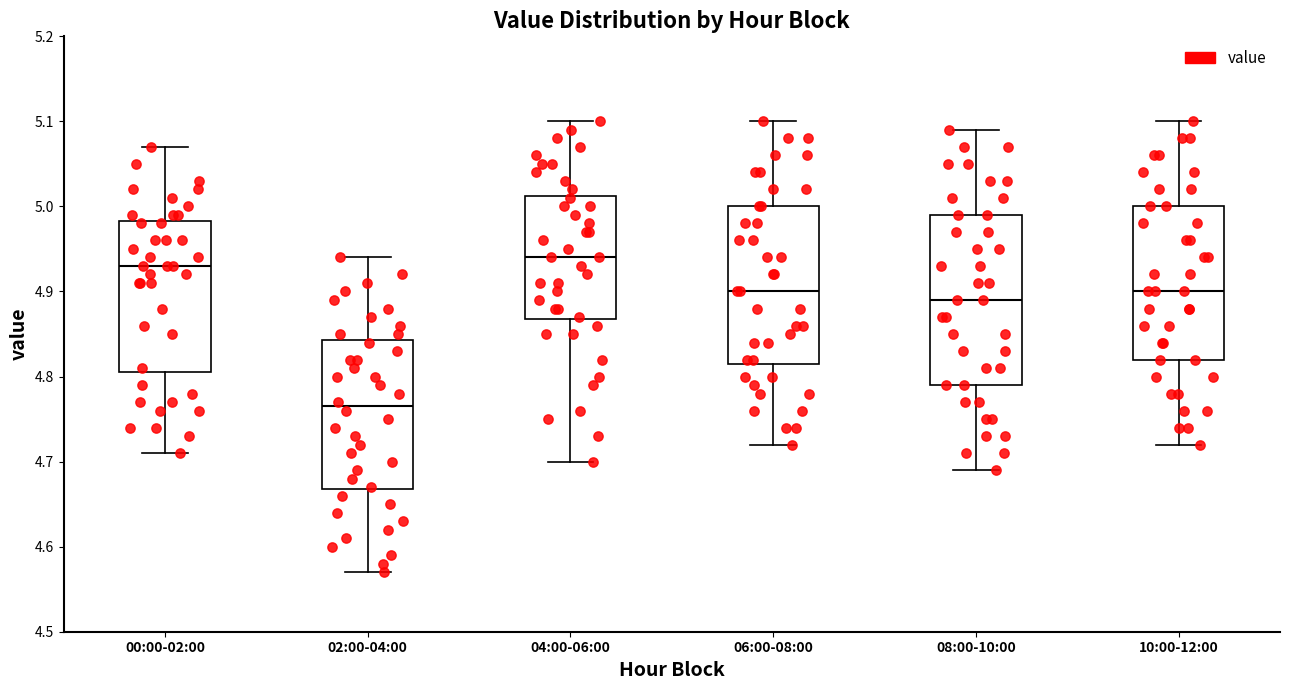

Reading left to right, read every box against the y-axis: the position of its median line, the range the box covers, and the ends of its whiskers. The values are not printed on the chart, so give them approximately, as read against the axis.

00:00-02:00: median 4.93, box 4.81 to 4.98, whiskers 4.71 to 5.07
02:00-04:00: median 4.77, box 4.67 to 4.84, whiskers 4.57 to 4.94
04:00-06:00: median 4.94, box 4.87 to 5.01, whiskers 4.70 to 5.10
06:00-08:00: median 4.90, box 4.82 to 5.00, whiskers 4.72 to 5.10
08:00-10:00: median 4.89, box 4.79 to 4.99, whiskers 4.69 to 5.09
10:00-12:00: median 4.90, box 4.82 to 5.00, whiskers 4.72 to 5.10